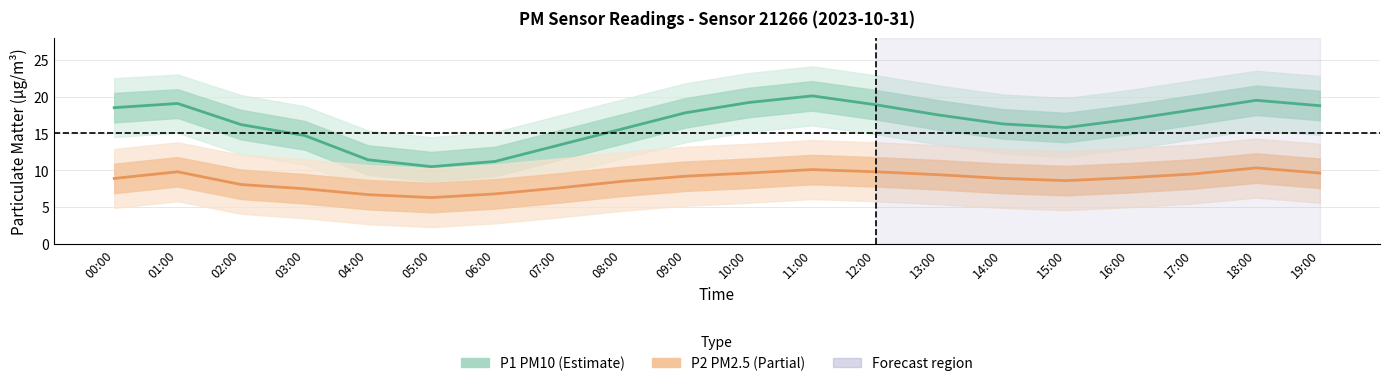

The value of P2 (PM2.5) at 02:00 is 13.4. True or false?

False